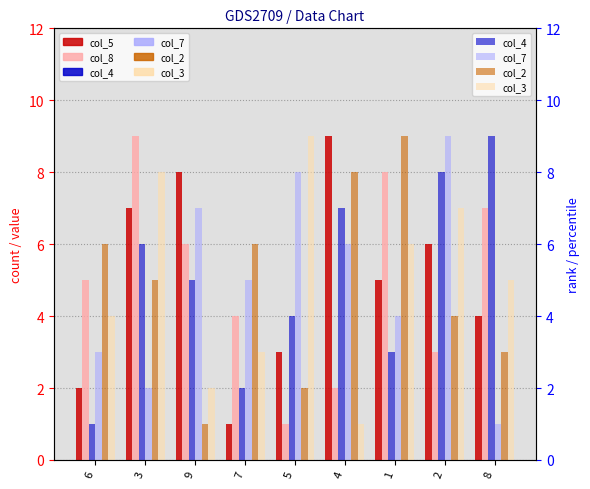

Which series has the largest total across all categories?

col_5